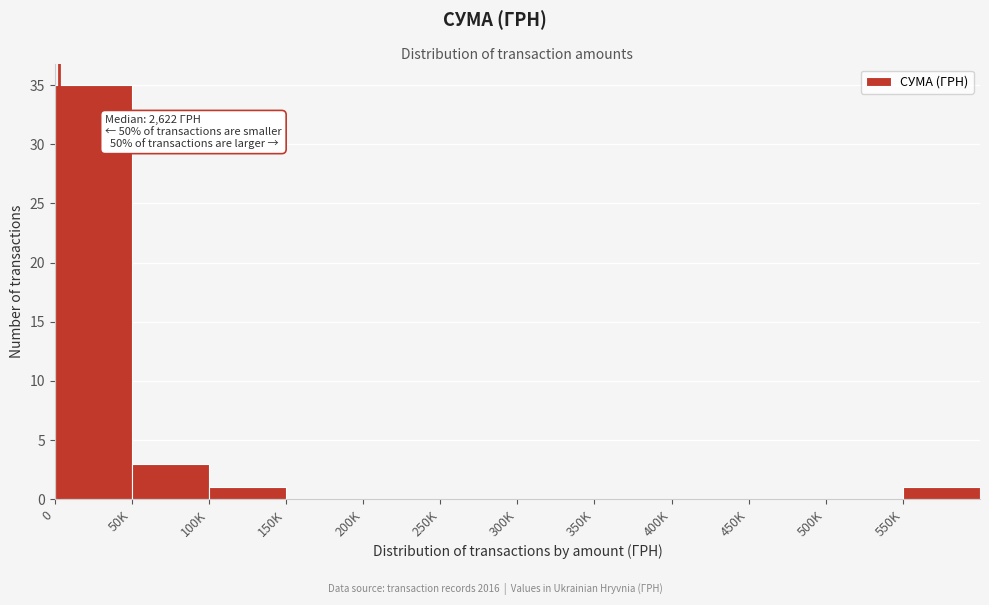

Reading left to right, list all the values displayed in this chart.

0=35	50K=3	100K=1	150K=0	200K=0	250K=0	300K=0	350K=0	400K=0	450K=0	500K=0	550K=1